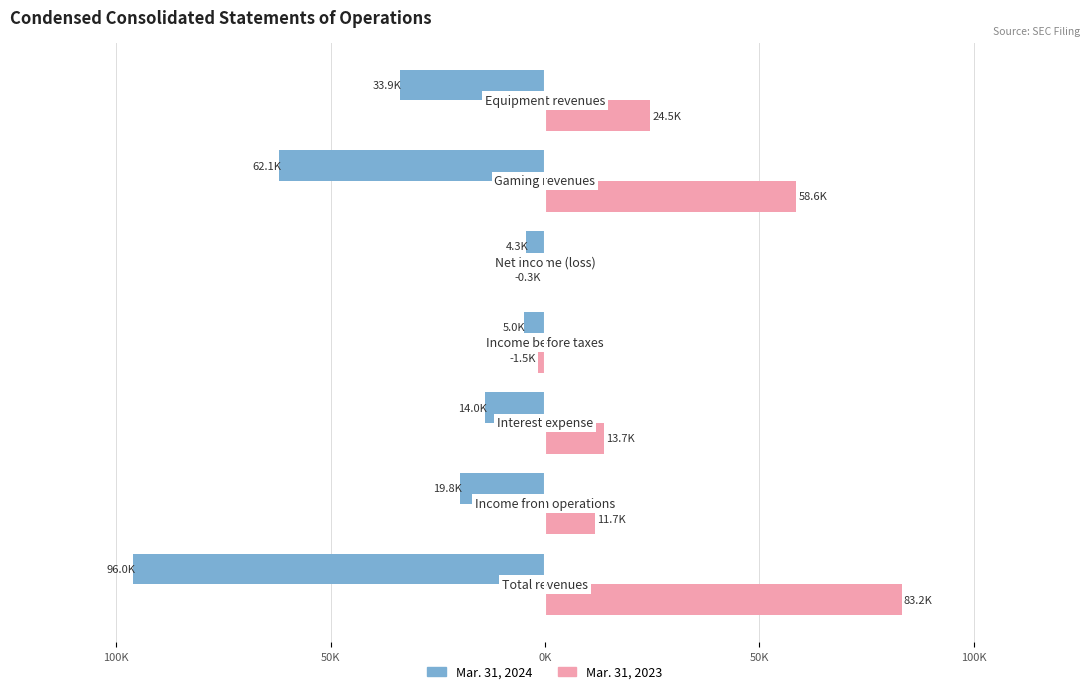

What are all the series names shown in the legend?

Mar. 31, 2024, Mar. 31, 2023